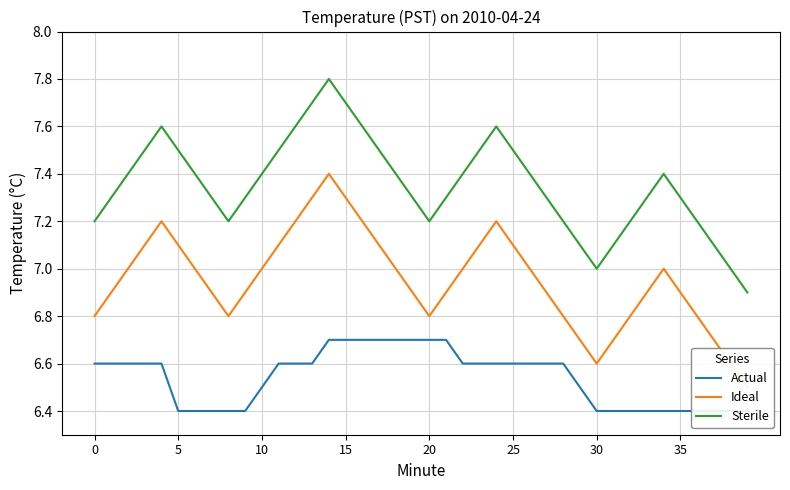

Between 20 and 12, which is larger?

20